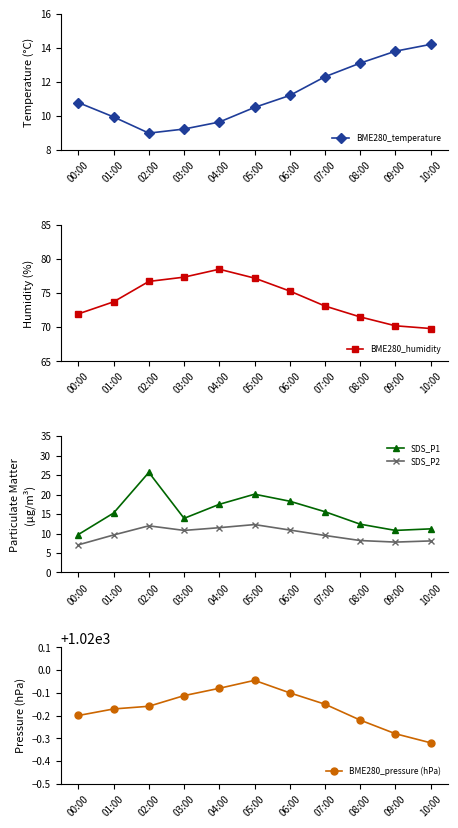

What is the greatest value displayed?

1020.0